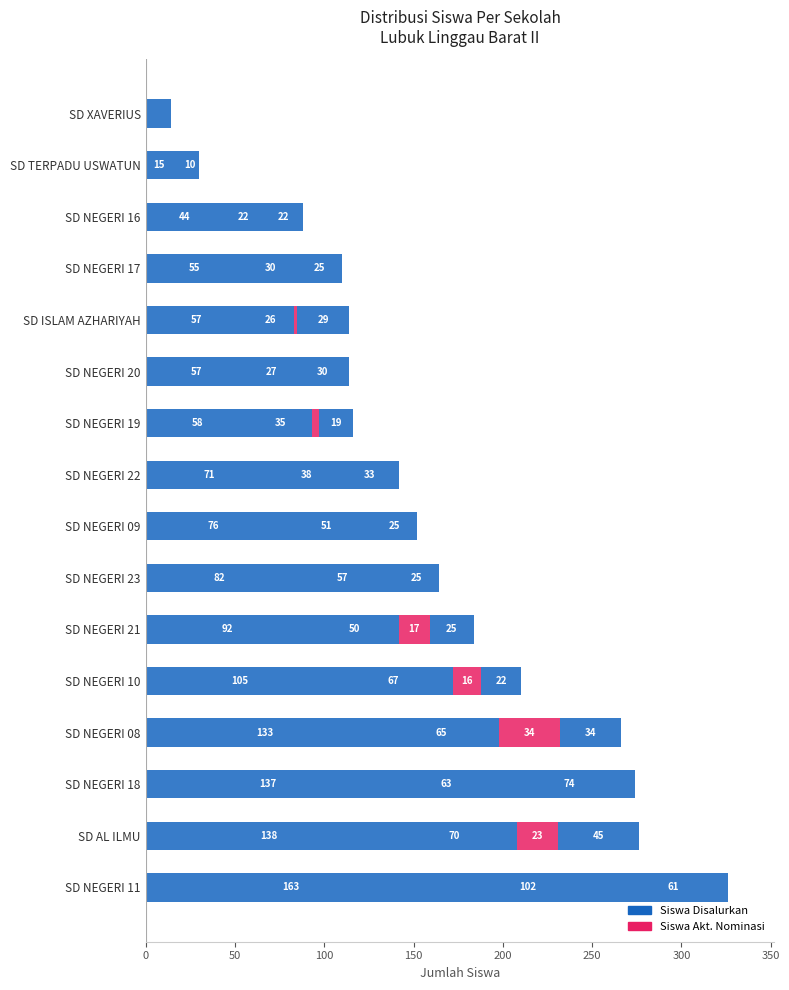

Count the number of categories in the chart.

16